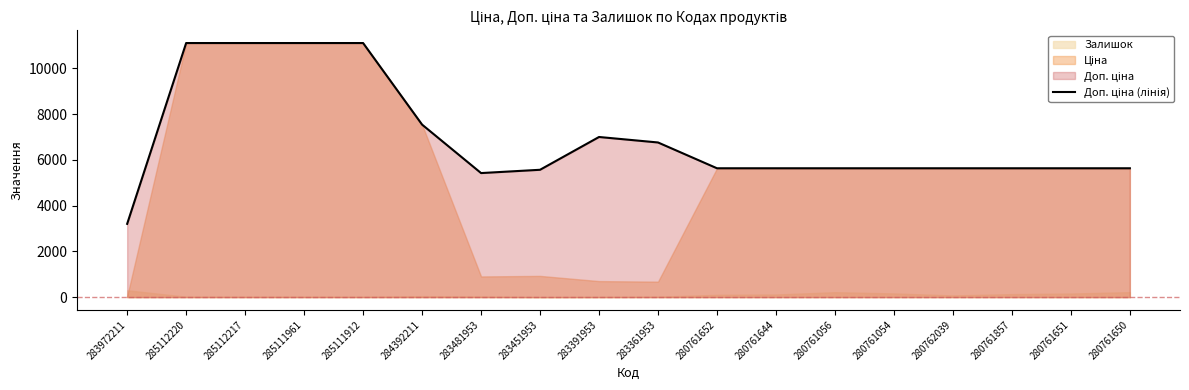

Reading left to right, transcribe all the data shown in this chart.

3205.0	11113.6	11113.6	11113.6	11113.6	7545.9	5425.9	5569.9	7004.3	6764.4	5636.0	5636.0	5636.0	5636.0	5636.0	5636.0	5636.0	5636.0